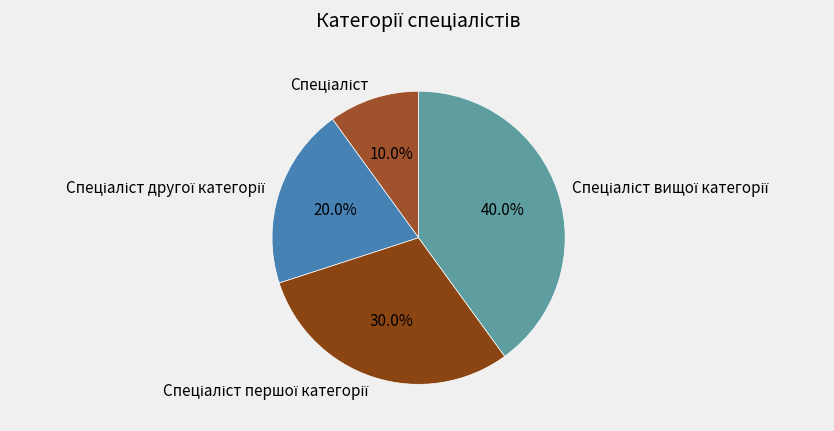

Does any single category account for the majority?

No